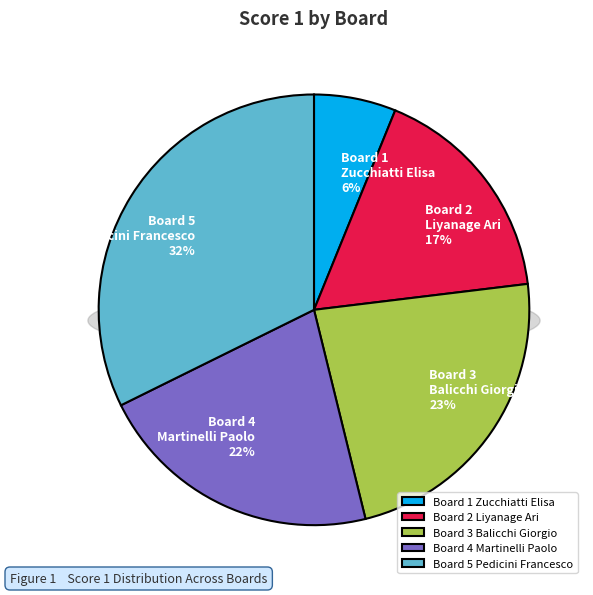

The Board 1
Zucchiatti Elisa slice represents 1% of the pie. True or false?

False